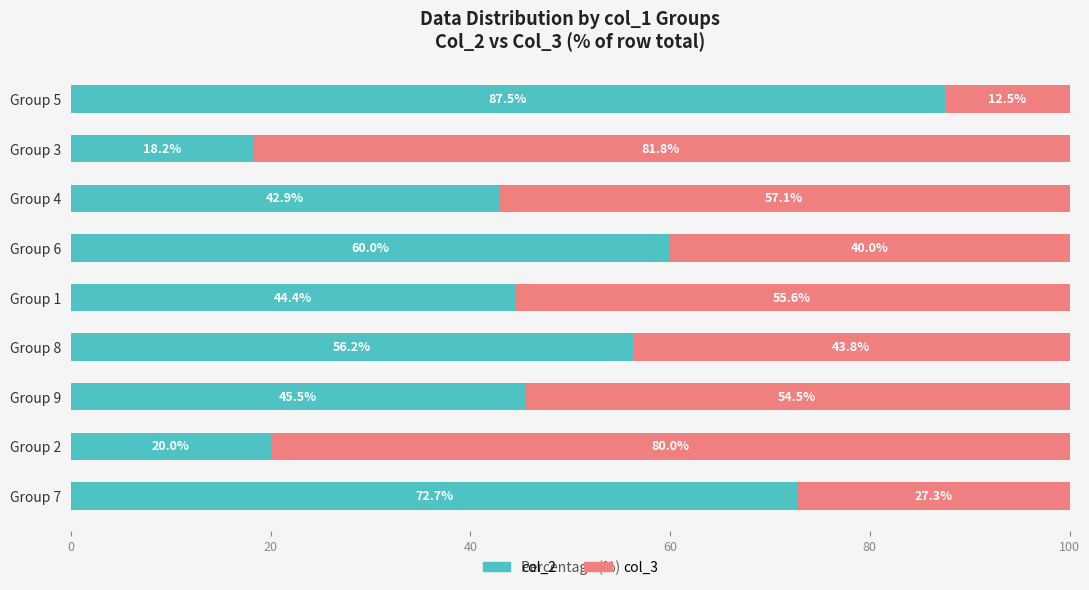

What are all the series names shown in the legend?

col_2, col_3